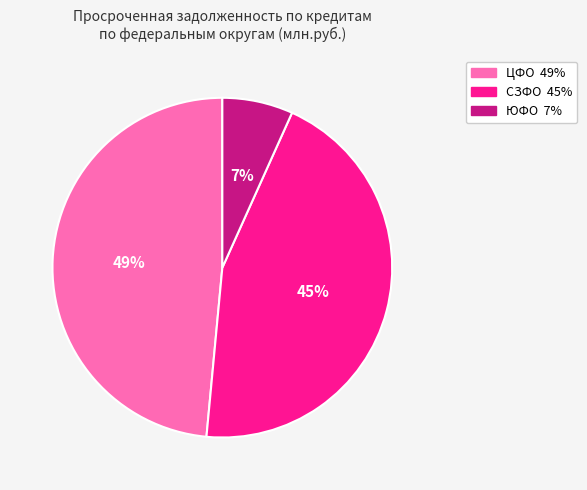

To the nearest percent, what is the average slice percentage?

33%